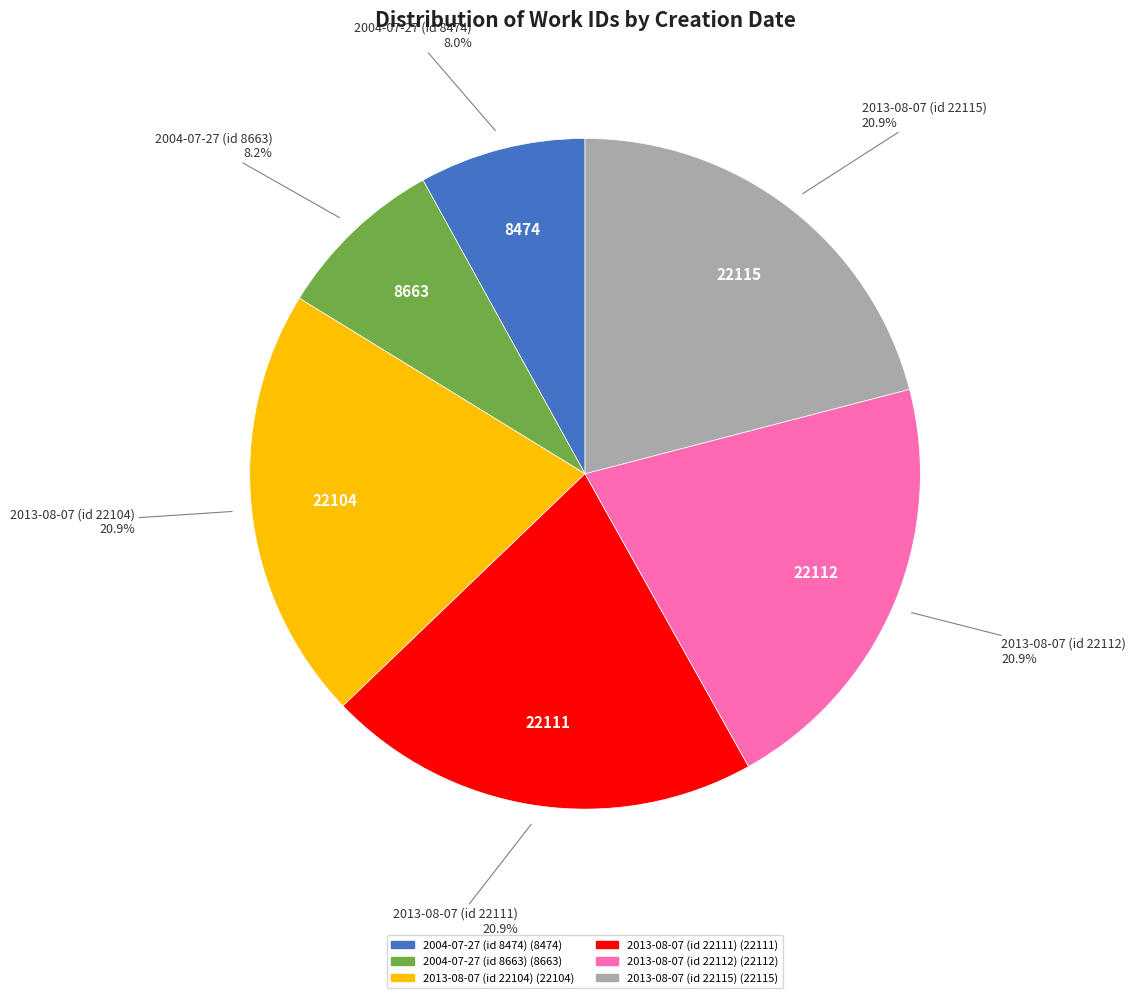

What percentage do 2013-08-07 (id 22104) and 2004-07-27 (id 8474) together represent?

29.0%